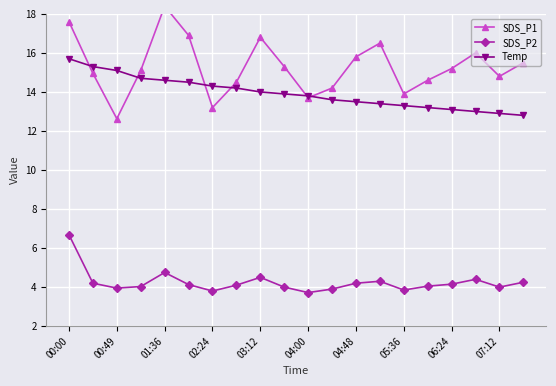

Is it true that Temp equals 3.9 at 06:24?

False